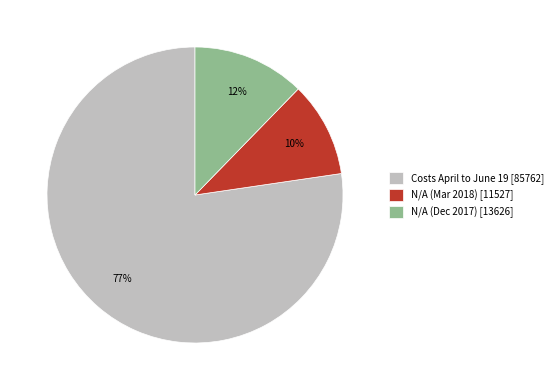

Is it true that N/A (Mar 2018) is 3% of the pie?

False